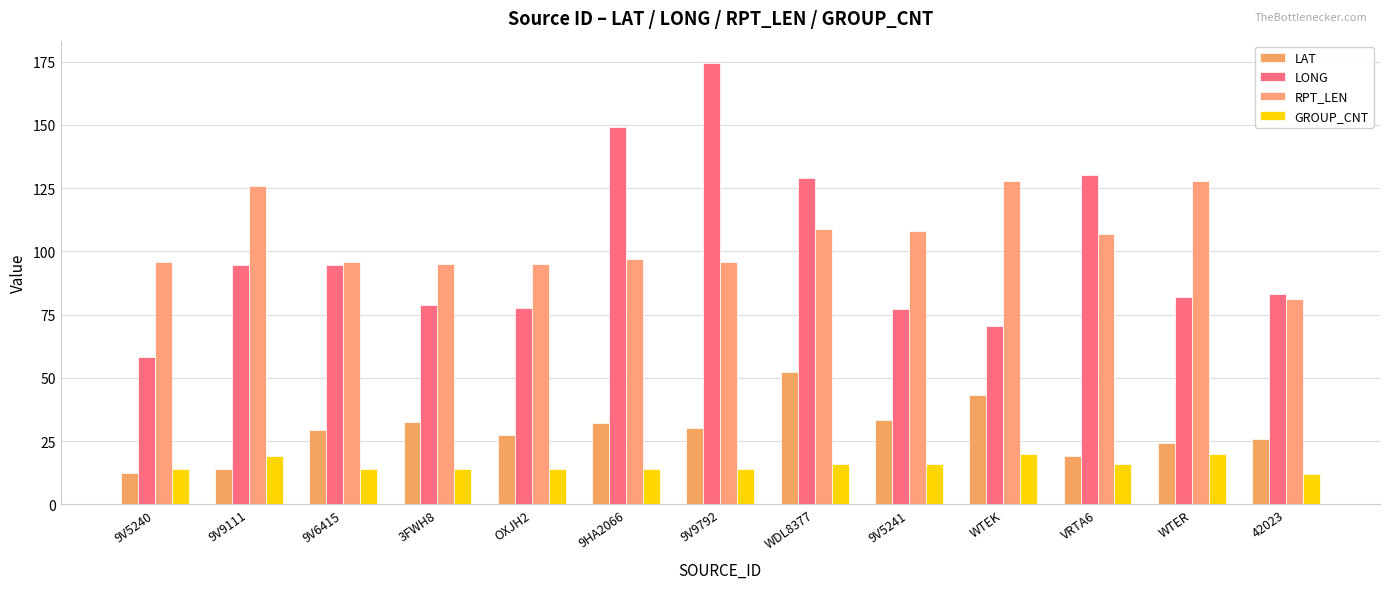

What is the spread (max minus min) of values at 42023?

71.1